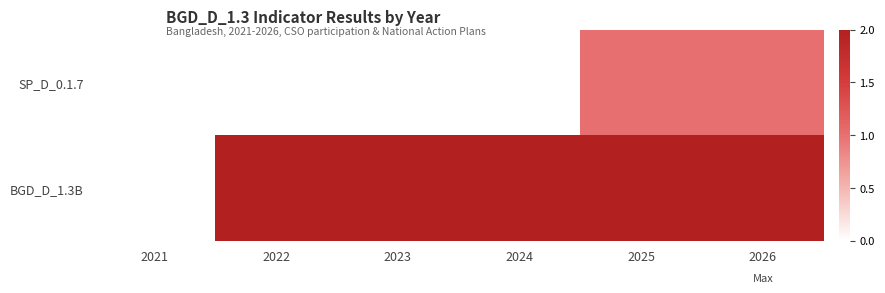

Which series has the widest spread of values?

BGD_D_1.3B